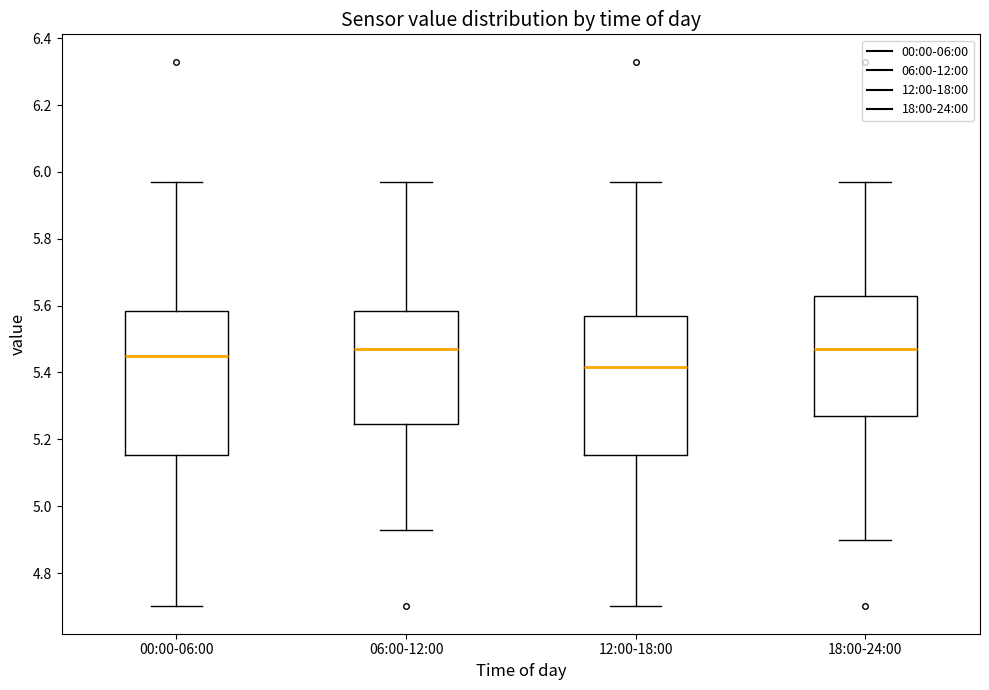

Which box's median line is the lowest?

12:00-18:00